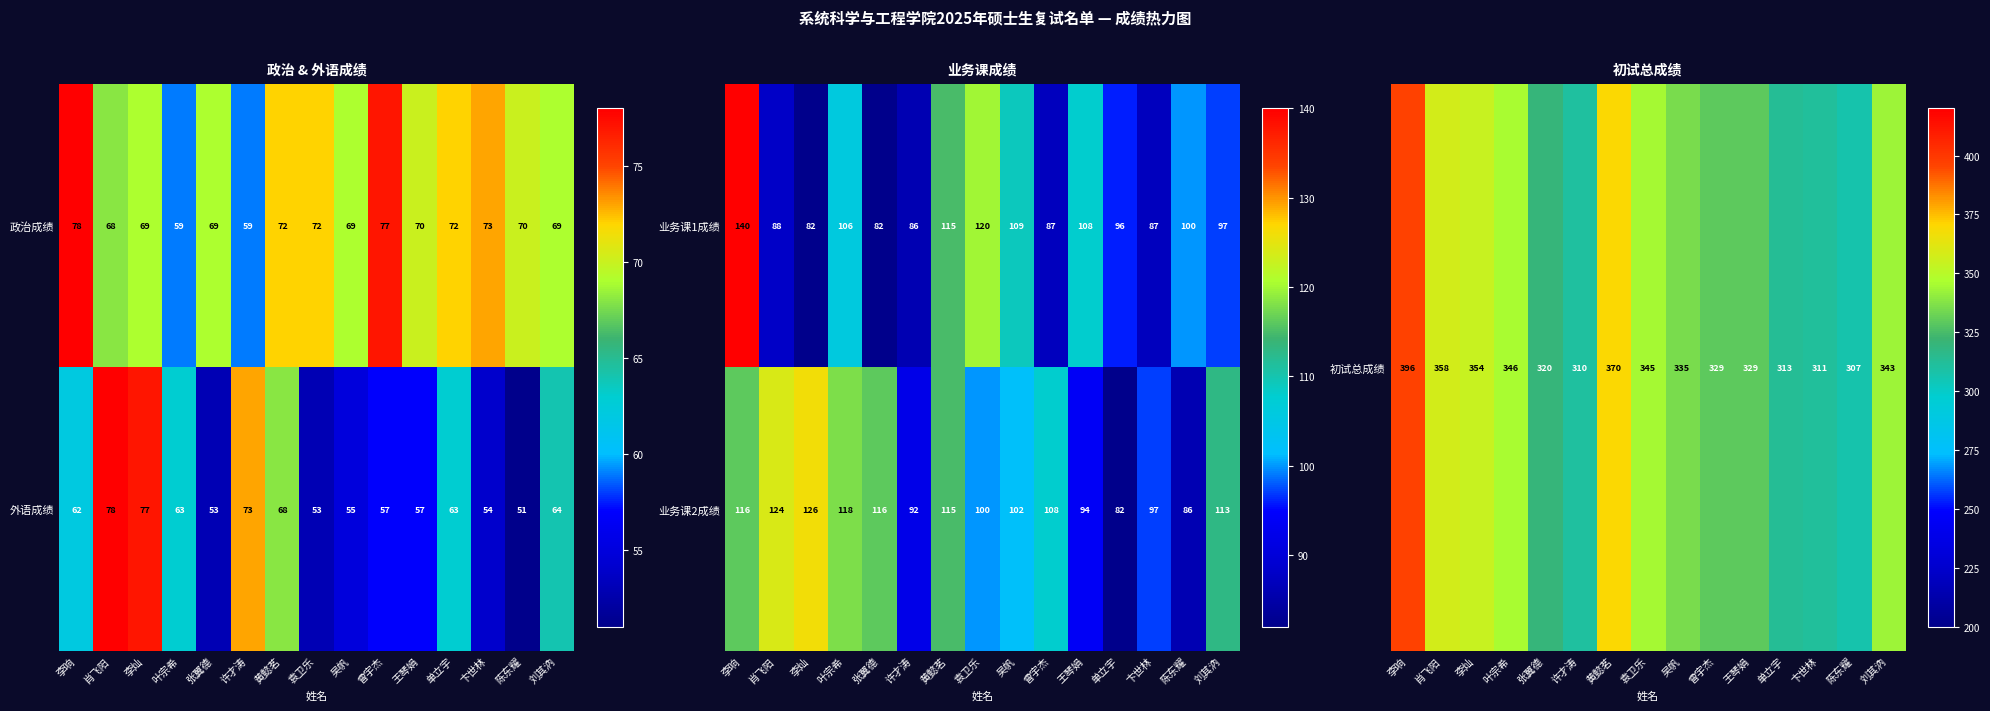

True or false: 业务课2成绩 has a value of 24 at 陈东耀.

False